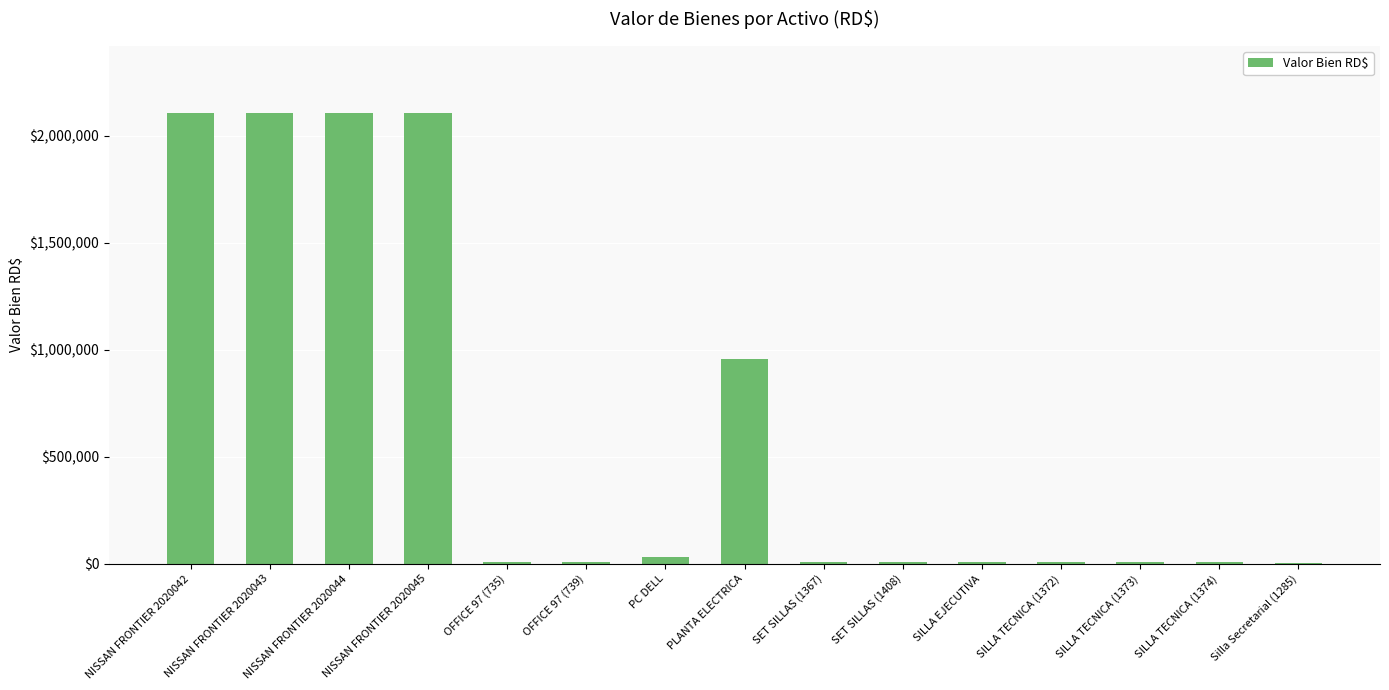

How many data points does each series have?

15